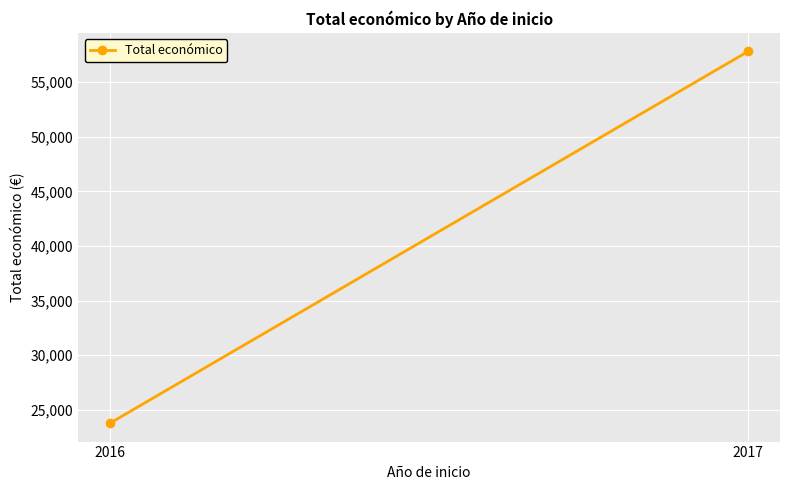

Which has a higher value, 2016 or 2017?

2017